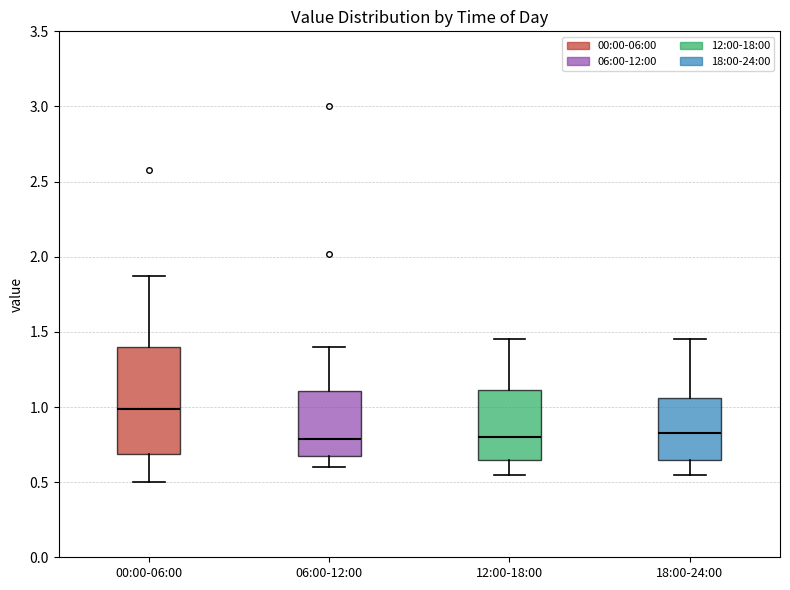

Reading left to right, transcribe this box plot: for each box, give where its median line is, the range the box spans, and where its two whiskers end, as read against the y-axis. The values are not printed on the chart, so give them approximately, as read against the axis.

00:00-06:00: median 1.00, box 0.70 to 1.40, whiskers 0.50 to 1.85
06:00-12:00: median 0.80, box 0.65 to 1.10, whiskers 0.60 to 1.40
12:00-18:00: median 0.80, box 0.65 to 1.10, whiskers 0.55 to 1.45
18:00-24:00: median 0.85, box 0.65 to 1.05, whiskers 0.55 to 1.45